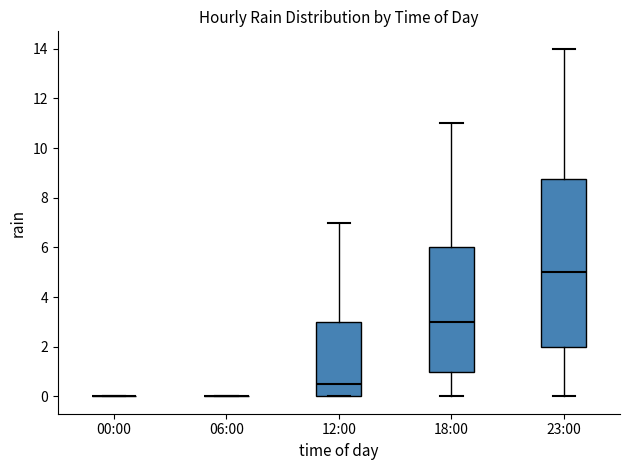

Reading left to right, transcribe this box plot: for each box, give where its median line is, the range the box spans, and where its two whiskers end, as read against the y-axis. The values are not printed on the chart, so give them approximately, as read against the axis.

00:00: box collapsed to a line at 0.0, whiskers 0.0 to 0.0
06:00: box collapsed to a line at 0.0, whiskers 0.0 to 0.0
12:00: median 0.6, box 0.0 to 3.0, whiskers 0.0 to 7.0
18:00: median 3.0, box 1.0 to 6.0, whiskers 0.0 to 11.0
23:00: median 5.0, box 2.0 to 8.8, whiskers 0.0 to 14.0